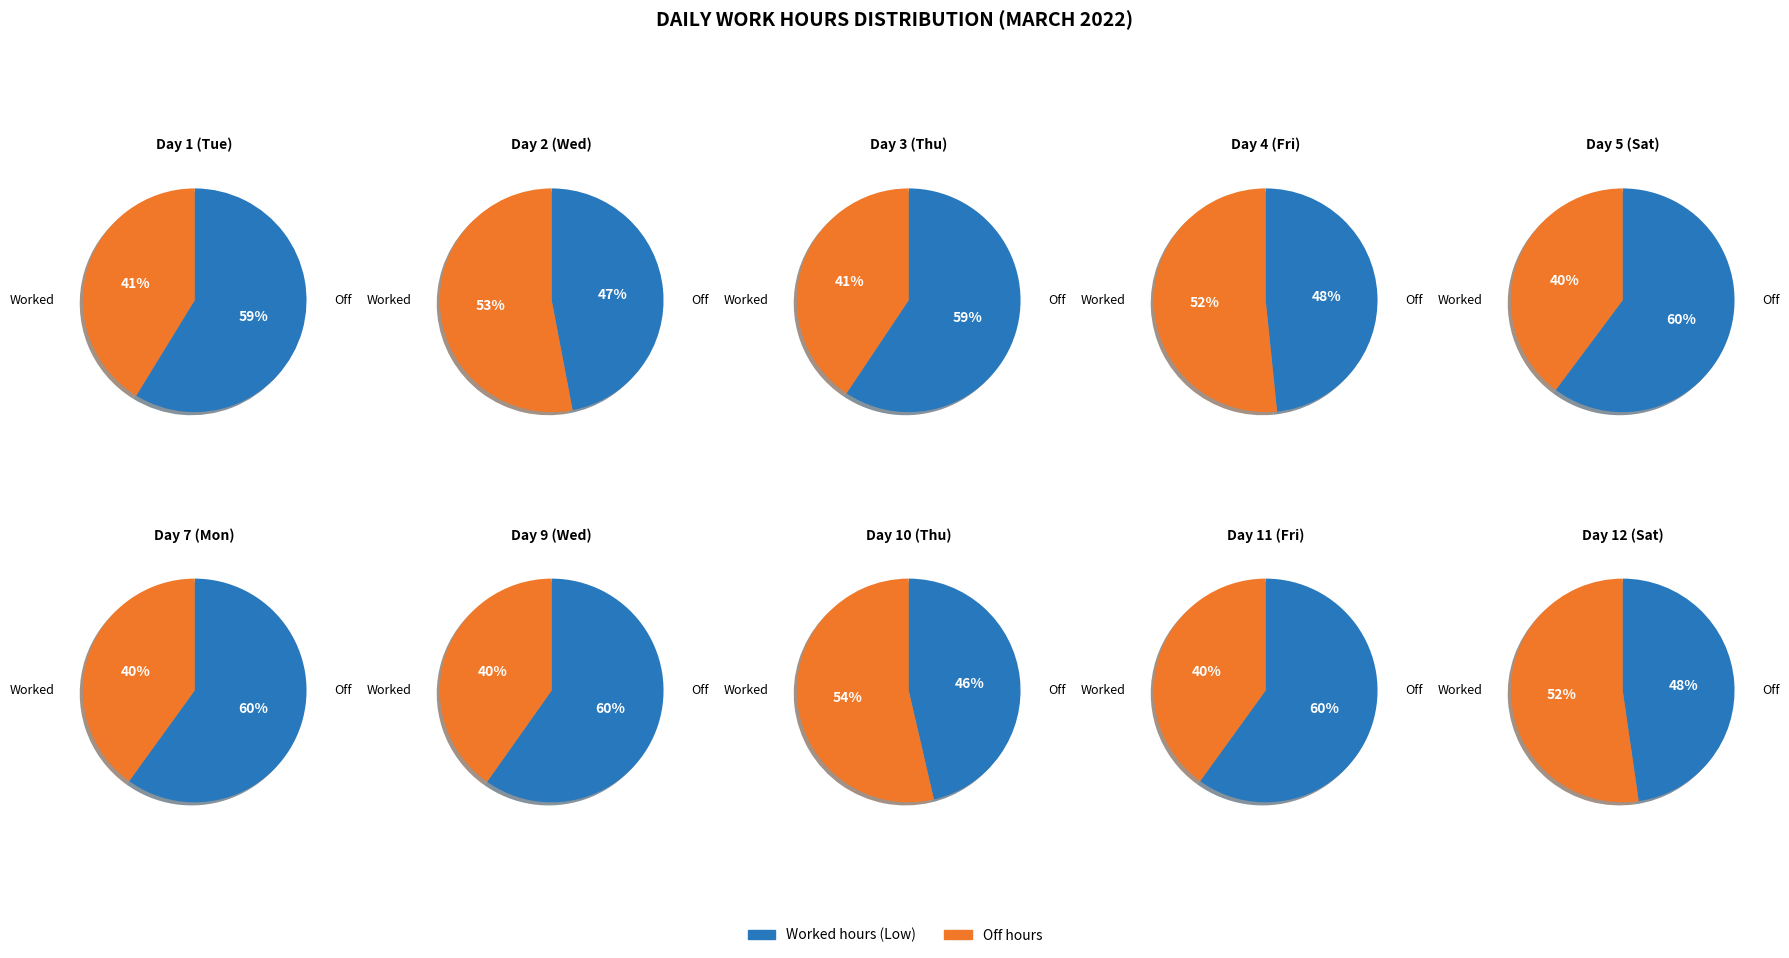

Do 3 and 6 together represent more than half of the pie?

No